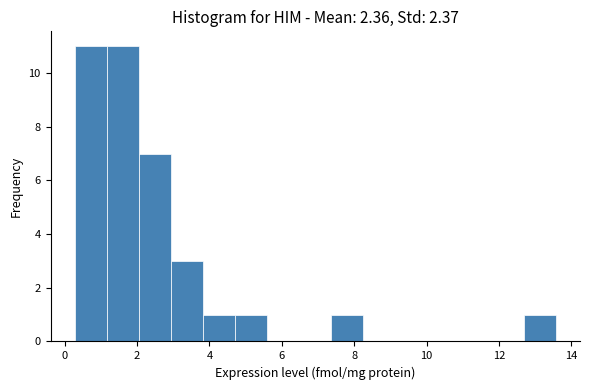

Reading left to right, transcribe this chart: for each bar, give the range it covers on the x-axis and its height. Neither the bar edges nor the heights are printed on the chart, so give them approximately, as read against the axes.

0.2 to 1.2: 11
1.2 to 2.0: 11
2.0 to 3.0: 7
3.0 to 3.8: 3
3.8 to 4.8: 1
4.8 to 5.6: 1
5.6 to 6.4: 0
6.4 to 7.4: 0
7.4 to 8.2: 1
8.2 to 9.2: 0
9.2 to 10.0: 0
10.0 to 11.0: 0
11.0 to 11.8: 0
11.8 to 12.6: 0
12.6 to 13.6: 1